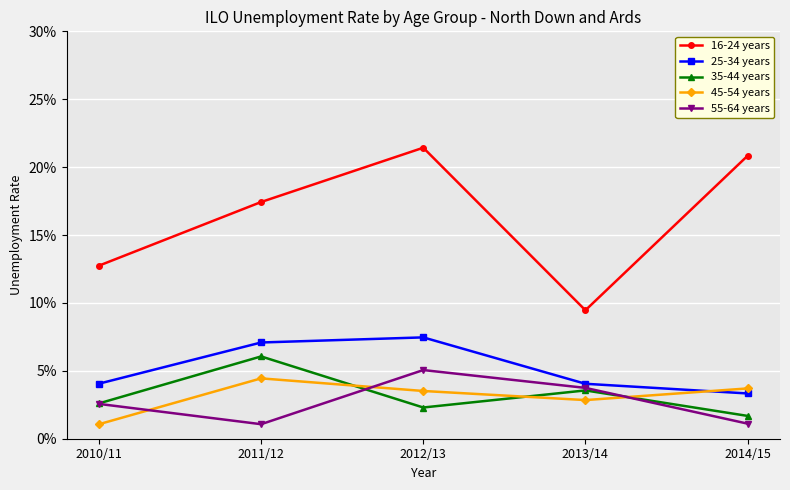

Reading left to right, extract all data points from this chart.

16-24 years: 2010/11=0.1	2011/12=0.2	2012/13=0.2	2013/14=0.1	2014/15=0.2
25-34 years: 2010/11=0.0	2011/12=0.1	2012/13=0.1	2013/14=0.0	2014/15=0.0
35-44 years: 2010/11=0.0	2011/12=0.1	2012/13=0.0	2013/14=0.0	2014/15=0.0
45-54 years: 2010/11=0.0	2011/12=0.0	2012/13=0.0	2013/14=0.0	2014/15=0.0
55-64 years: 2010/11=0.0	2011/12=0.0	2012/13=0.1	2013/14=0.0	2014/15=0.0